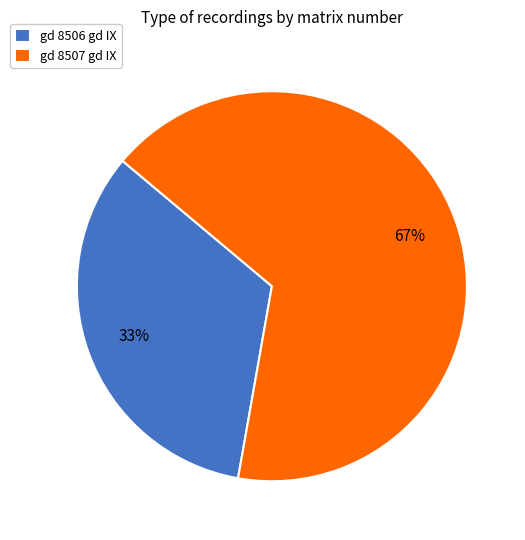

What percentage is the gd 8506 gd IX slice, to the nearest percent?

33%